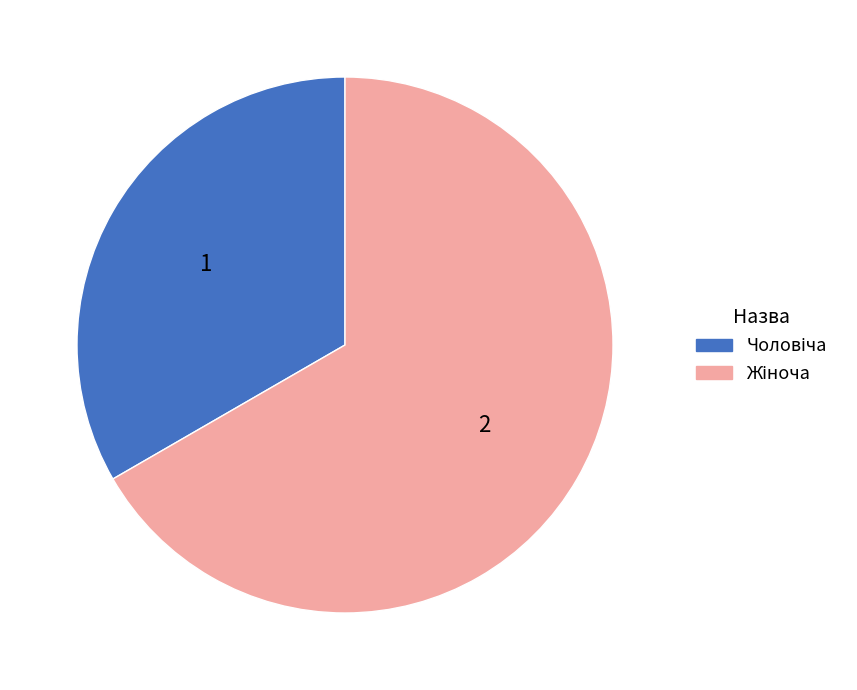

Is there any slice that represents more than half of the pie?

Yes